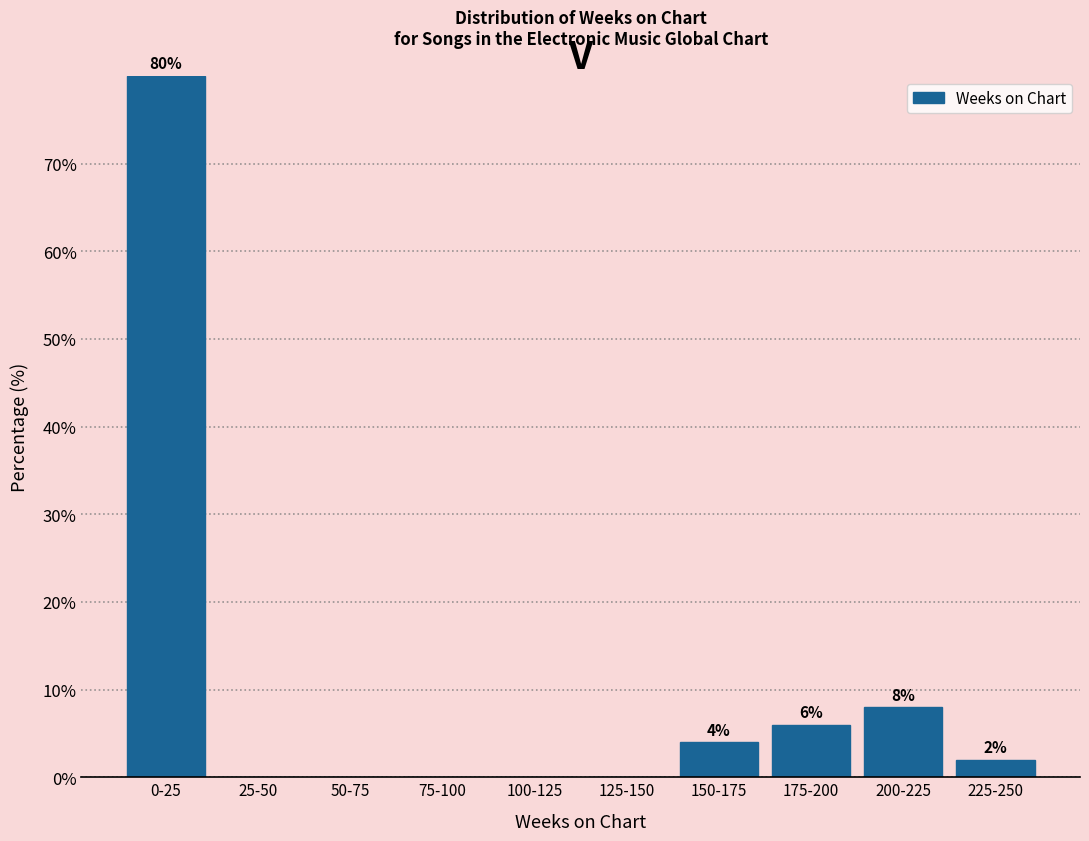

Reading left to right, what are all the values shown in this chart?

0-25=80	25-50=0	50-75=0	75-100=0	100-125=0	125-150=0	150-175=4	175-200=6	200-225=8	225-250=2